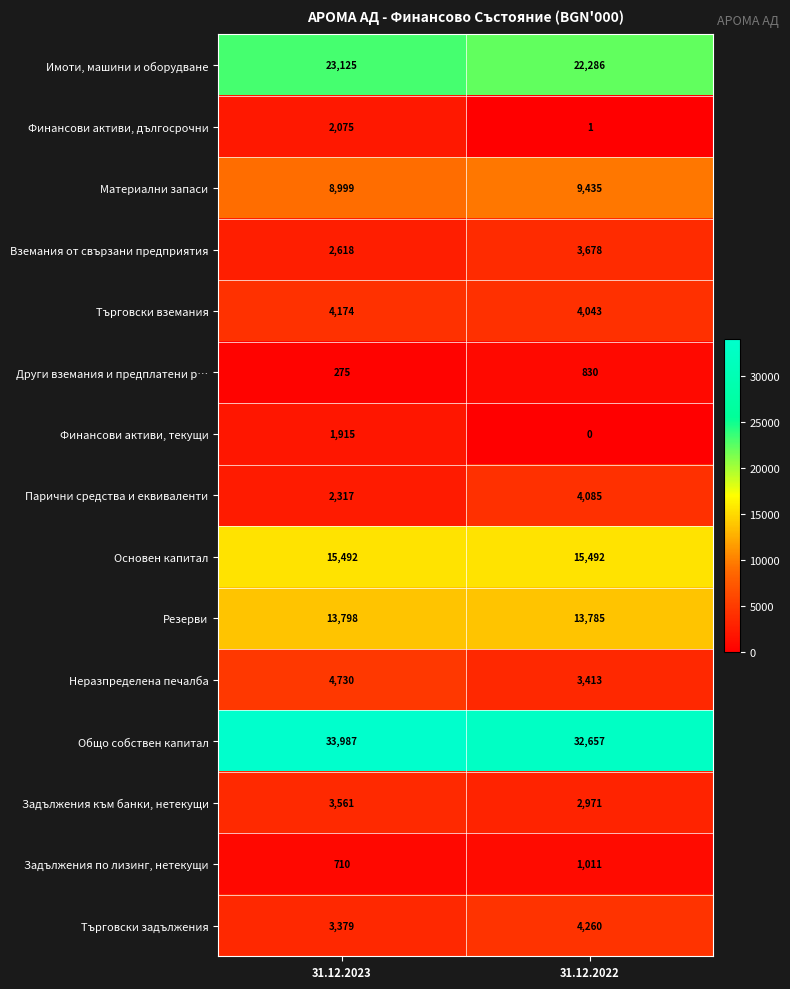

What is the maximum value shown in the chart?

33987